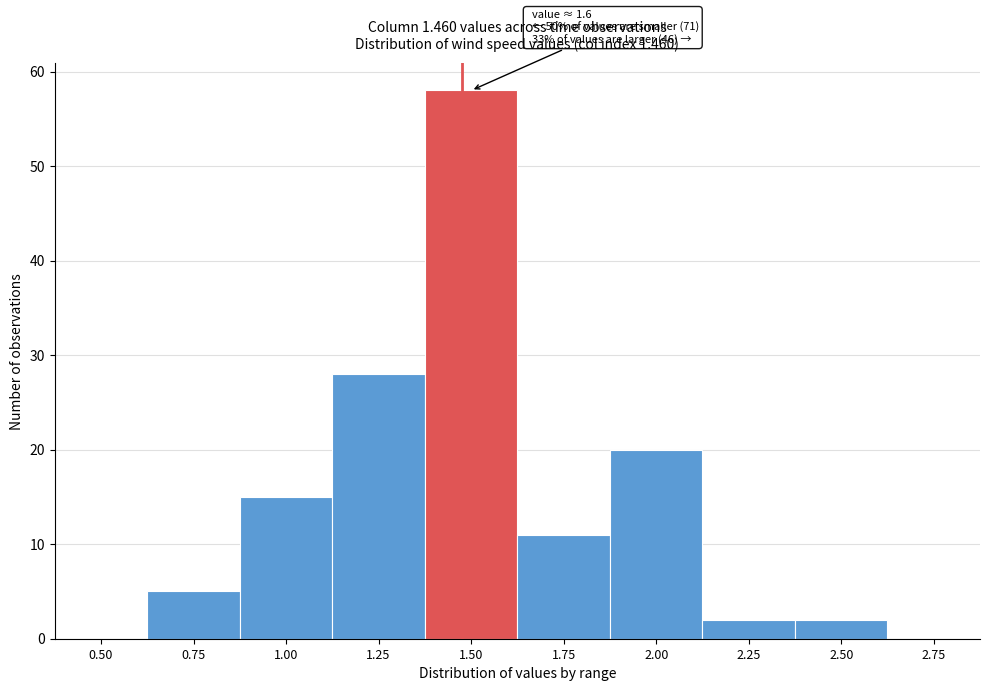

Reading right to left, transcribe all the data shown in this chart.

2.75=0	2.50=2	2.25=2	2.00=20	1.75=11	1.50=58	1.25=28	1.00=15	0.75=5	0.50=0